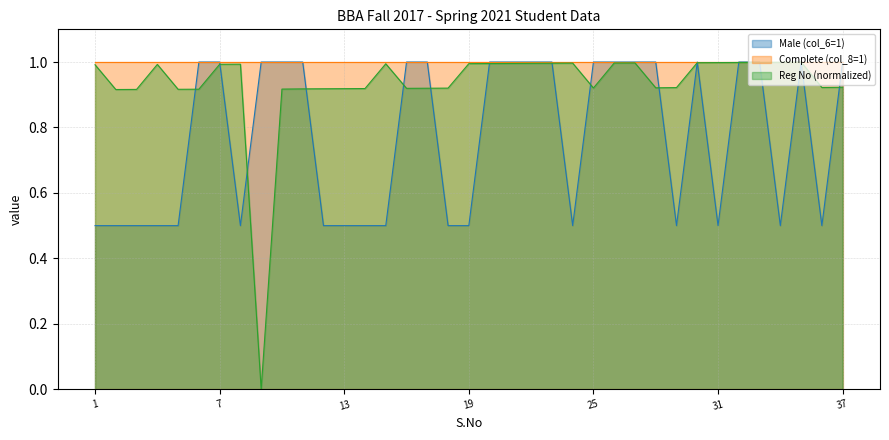

True or false: Male (col_6=1) has more than 0 points higher than both neighbors.

True